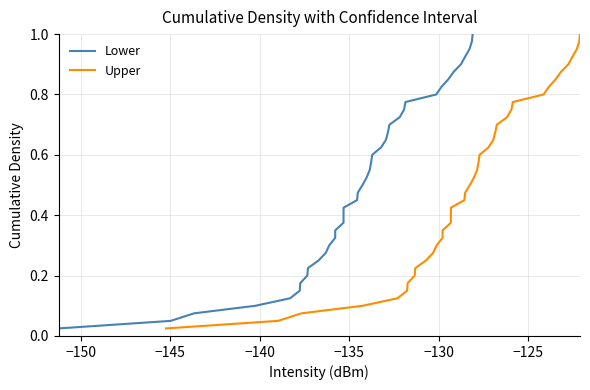

Is it true that Lower equals 0.9 at 23?

False